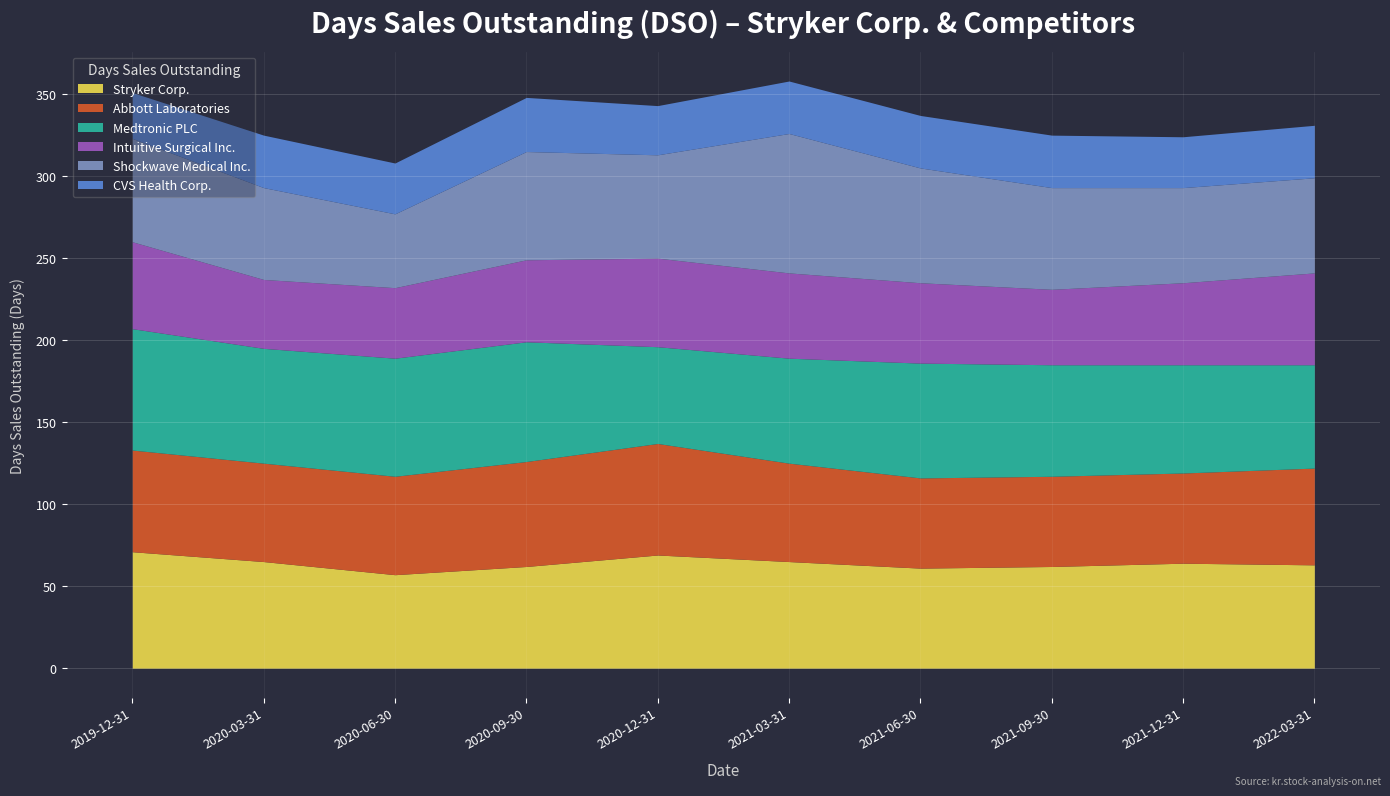

Reading left to right, what are all the values shown in this chart?

Stryker Corp.: 71	65	57	62	69	65	61	62	64	63
Abbott Laboratories: 62	60	60	64	68	60	55	55	55	59
Medtronic PLC: 74	70	72	73	59	64	70	68	66	63
Intuitive Surgical Inc.: 53	42	43	50	54	52	49	46	50	56
Shockwave Medical Inc.: 63	56	45	66	63	85	70	62	58	58
CVS Health Corp.: 28	32	31	33	30	32	32	32	31	32